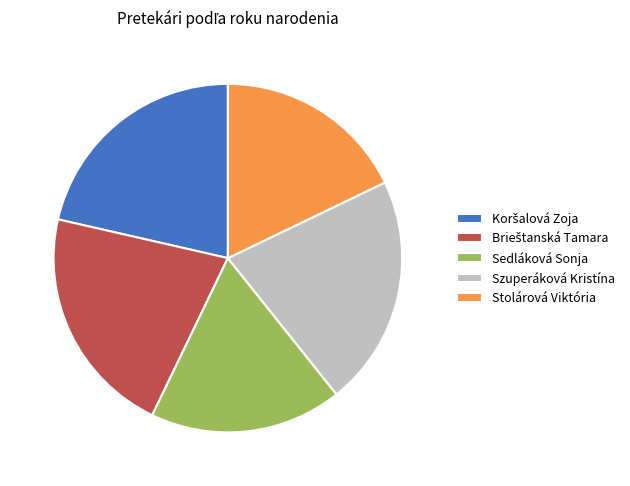

Count the number of slices in the pie.

5